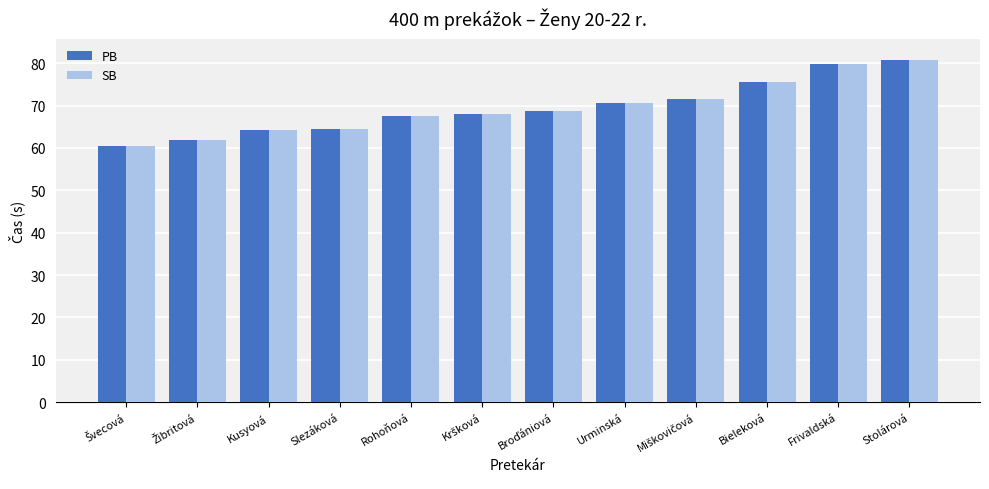

Is it true that PB equals 21.5 at Urminská?

False